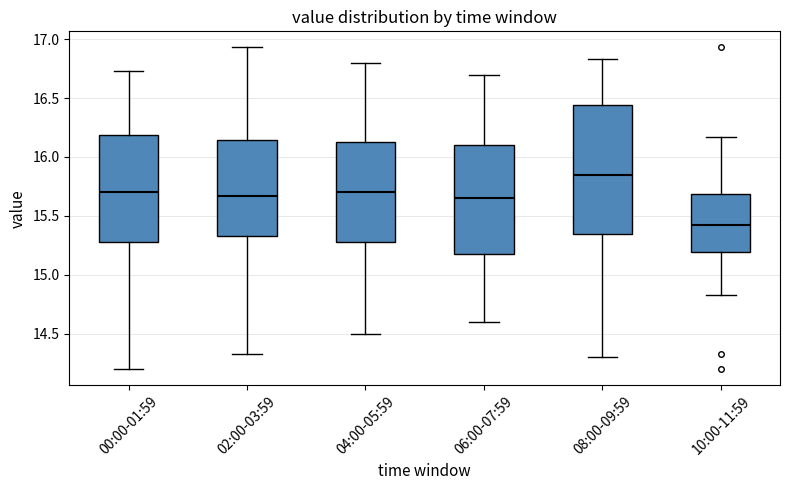

Reading left to right, read every box against the y-axis: the position of its median line, the range the box covers, and the ends of its whiskers. The values are not printed on the chart, so give them approximately, as read against the axis.

00:00-01:59: median 15.70, box 15.30 to 16.20, whiskers 14.20 to 16.75
02:00-03:59: median 15.65, box 15.35 to 16.15, whiskers 14.35 to 16.95
04:00-05:59: median 15.70, box 15.30 to 16.15, whiskers 14.50 to 16.80
06:00-07:59: median 15.65, box 15.20 to 16.10, whiskers 14.60 to 16.70
08:00-09:59: median 15.85, box 15.35 to 16.45, whiskers 14.30 to 16.85
10:00-11:59: median 15.40, box 15.20 to 15.70, whiskers 14.85 to 16.15